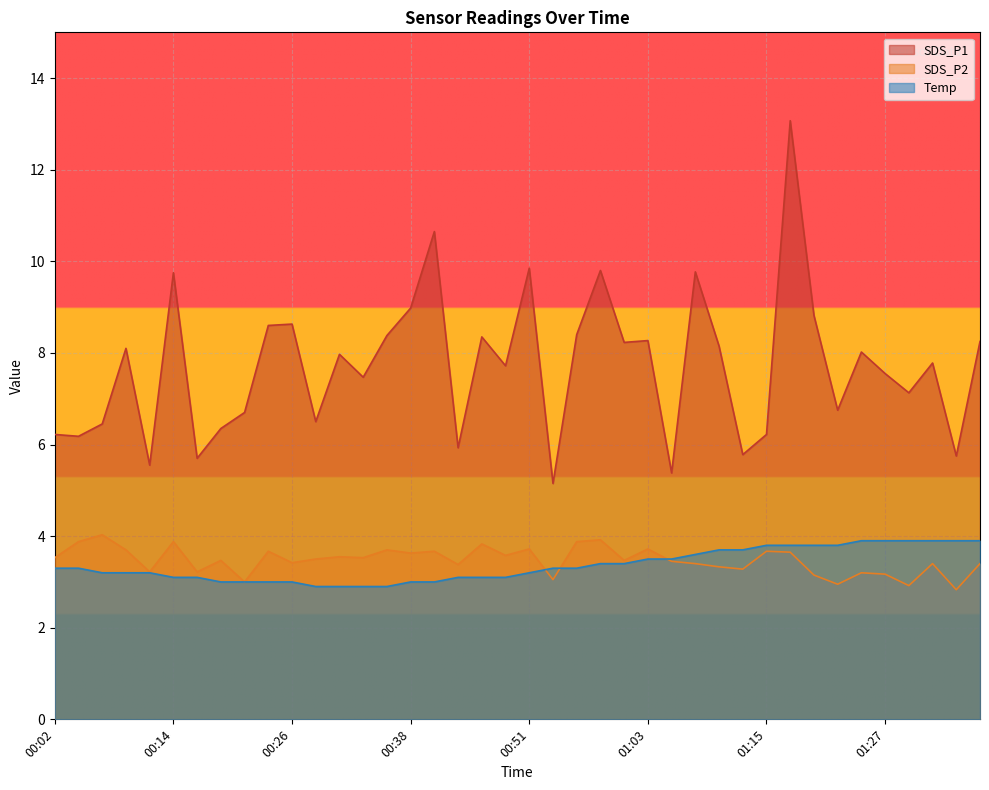

What position from the left is 01:37?

40